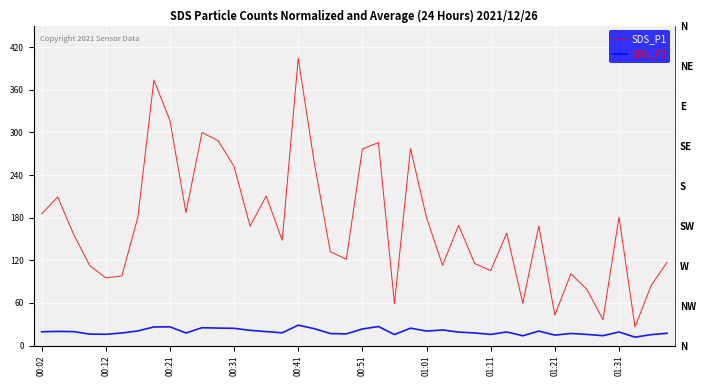

In SDS_P1, how many points are lower than both neighbors (excluding endpoints)?

12